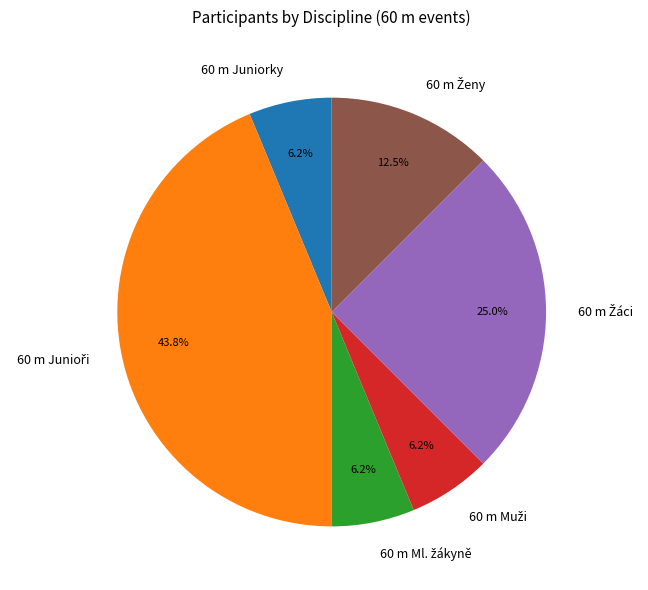

Count the number of slices in the pie.

6